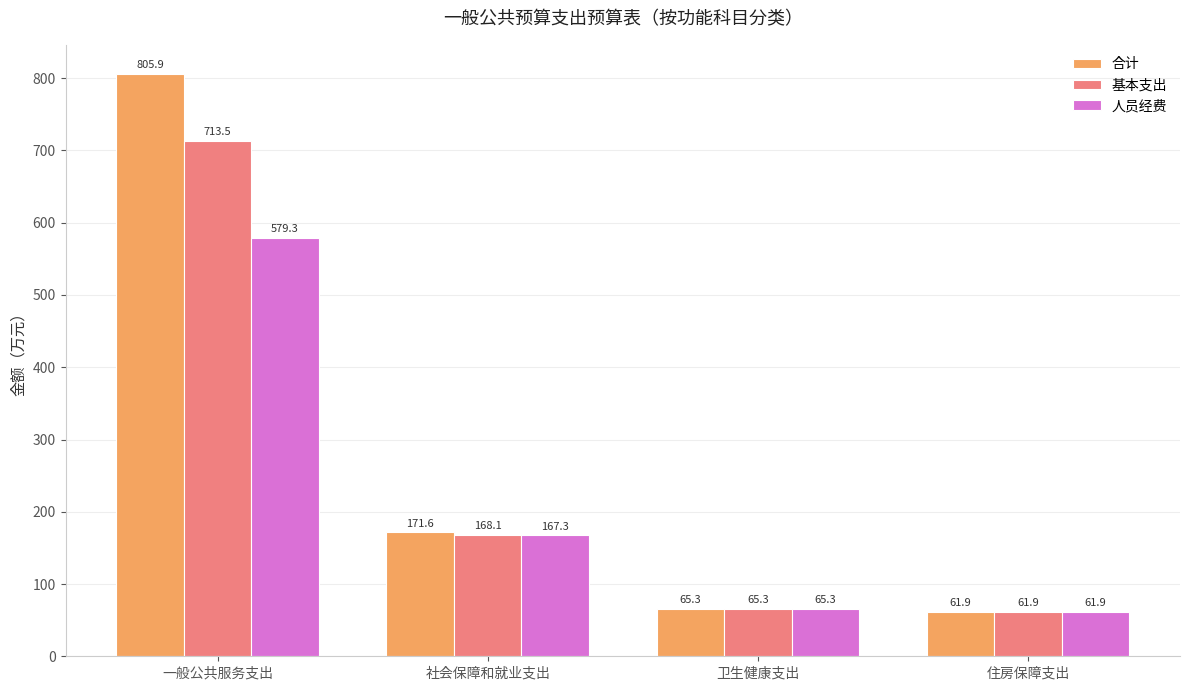

Reading right to left, what are all the values shown in this chart?

合计: 61.9	65.3	171.6	805.9
基本支出: 61.9	65.3	168.1	713.5
人员经费: 61.9	65.3	167.3	579.3